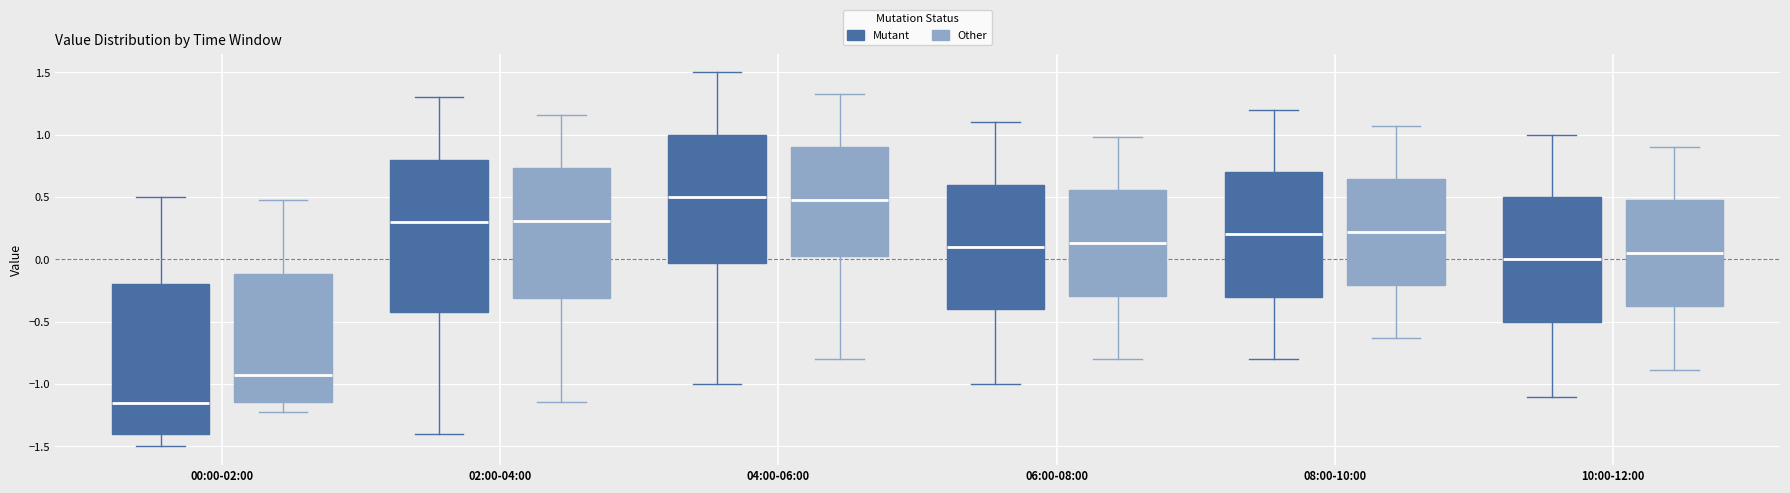

Reading left to right, read every box against the y-axis: the position of its median line, the range the box covers, and the ends of its whiskers. The values are not printed on the chart, so give them approximately, as read against the axis.

00:00-02:00 (Mutant): median -1.15, box -1.40 to -0.20, whiskers -1.50 to 0.50
00:00-02:00 (Other): median -0.95, box -1.15 to -0.10, whiskers -1.20 to 0.50
02:00-04:00 (Mutant): median 0.30, box -0.40 to 0.80, whiskers -1.40 to 1.30
02:00-04:00 (Other): median 0.30, box -0.30 to 0.75, whiskers -1.15 to 1.15
04:00-06:00 (Mutant): median 0.50, box 0.00 to 1.00, whiskers -1.00 to 1.50
04:00-06:00 (Other): median 0.50, box 0.05 to 0.90, whiskers -0.80 to 1.35
06:00-08:00 (Mutant): median 0.10, box -0.40 to 0.60, whiskers -1.00 to 1.10
06:00-08:00 (Other): median 0.15, box -0.30 to 0.55, whiskers -0.80 to 1.00
08:00-10:00 (Mutant): median 0.20, box -0.30 to 0.70, whiskers -0.80 to 1.20
08:00-10:00 (Other): median 0.20, box -0.20 to 0.65, whiskers -0.65 to 1.05
10:00-12:00 (Mutant): median 0.00, box -0.50 to 0.50, whiskers -1.10 to 1.00
10:00-12:00 (Other): median 0.05, box -0.35 to 0.50, whiskers -0.90 to 0.90